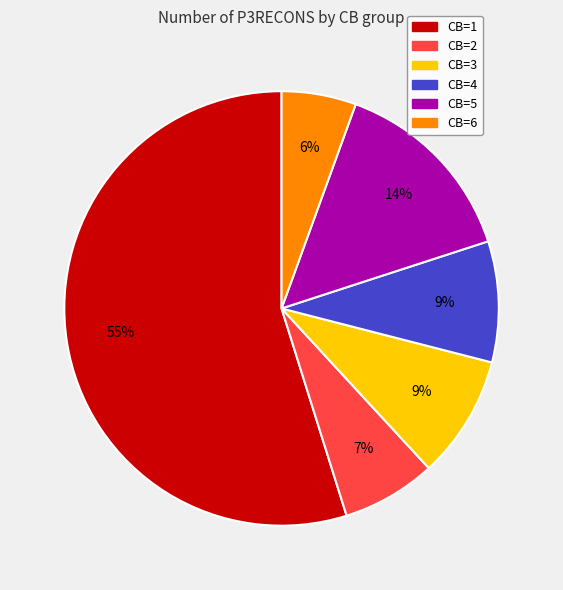

Is it true that CB=2 is 7% of the pie?

True